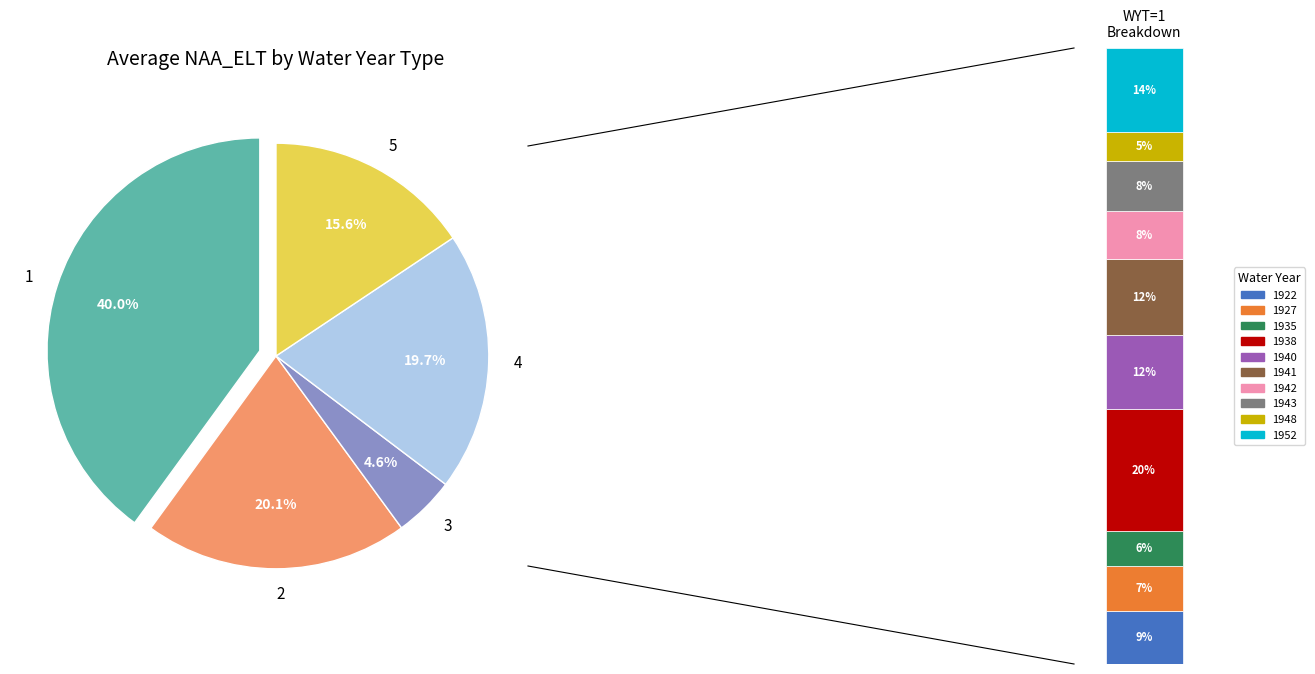

To the nearest percent, what is the difference between the WYT_1 and WYT_4 slice percentages?

20%